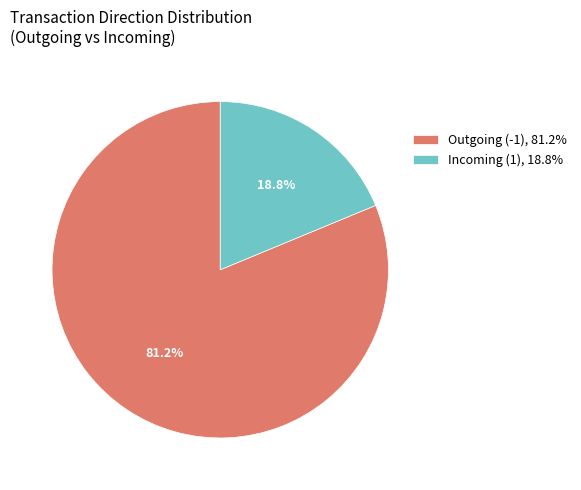

What is the largest slice in the pie chart?

Outgoing (-1), 81.2%